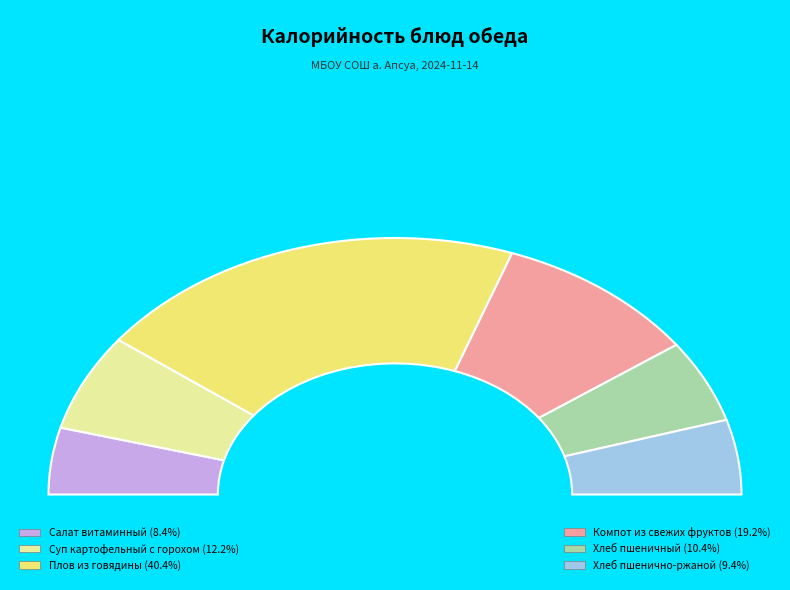

Which has a higher value, Хлеб пшеничный or Хлеб пшенично-ржаной?

Хлеб пшеничный